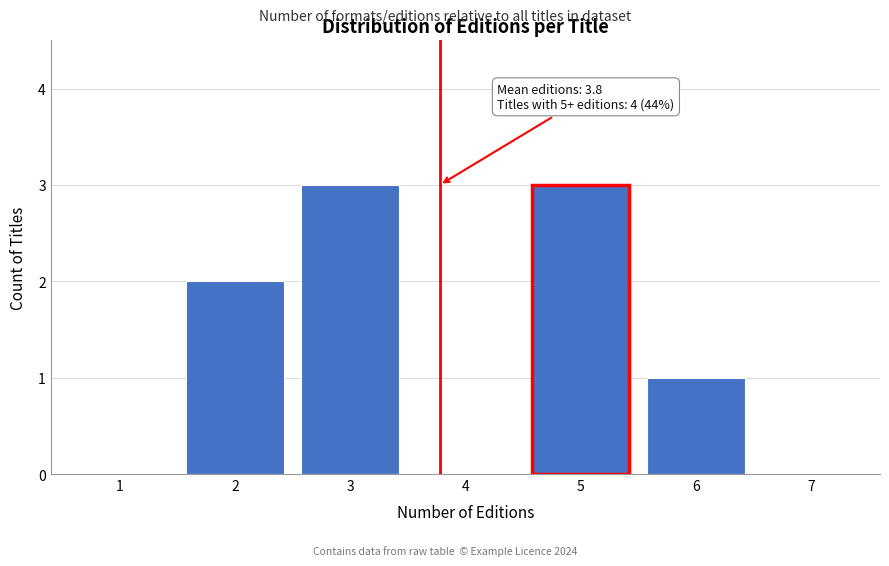

Reading left to right, what are all the values shown in this chart?

1=0	2=2	3=3	4=0	5=3	6=1	7=0